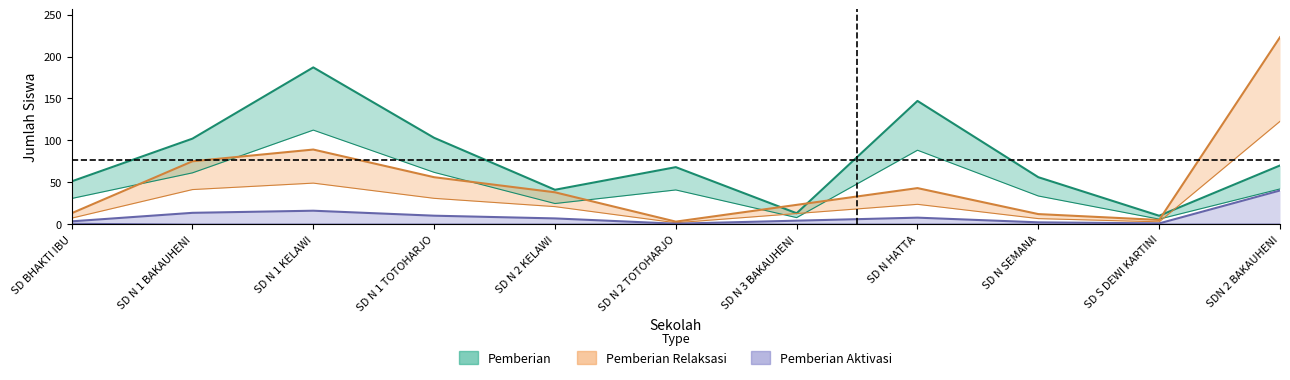

Which series has the largest range (max minus min)?

Pemberian Relaksasi